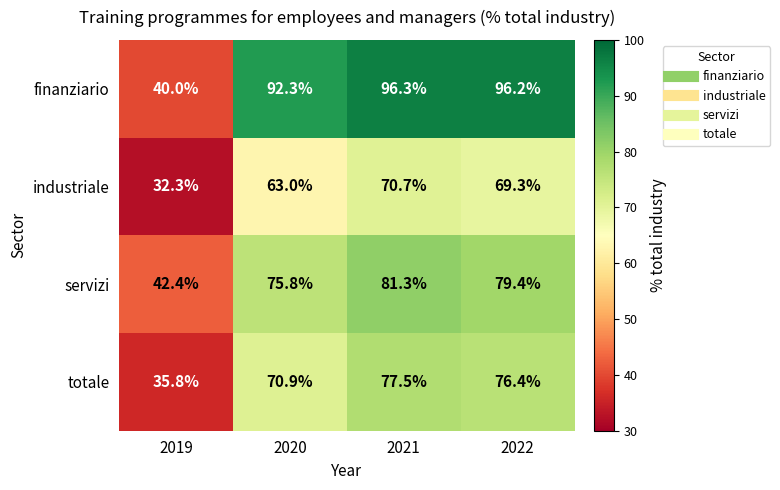

At which category is the sum across all series the highest?

2021